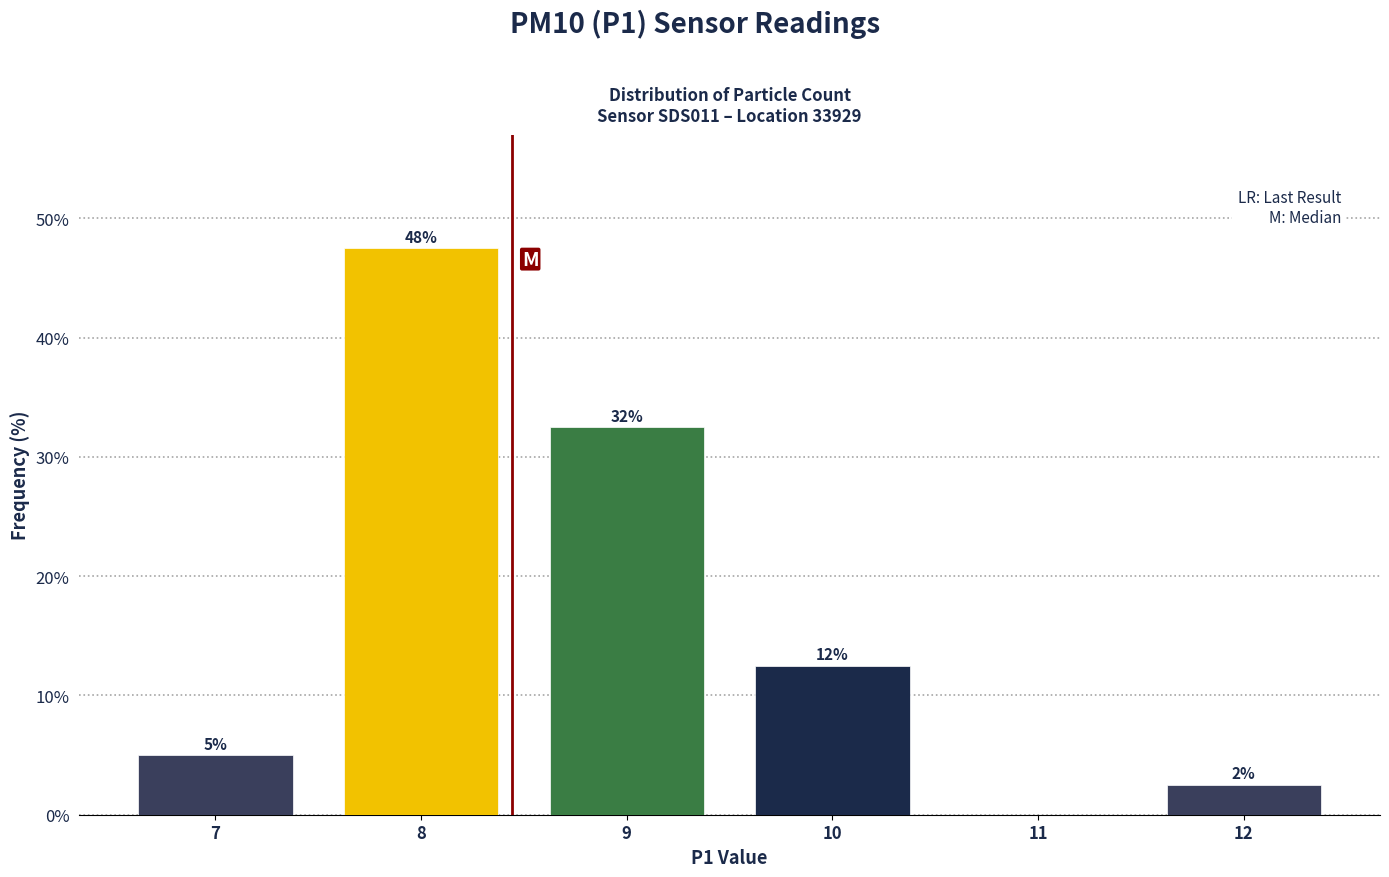

Are the bars horizontal?

No